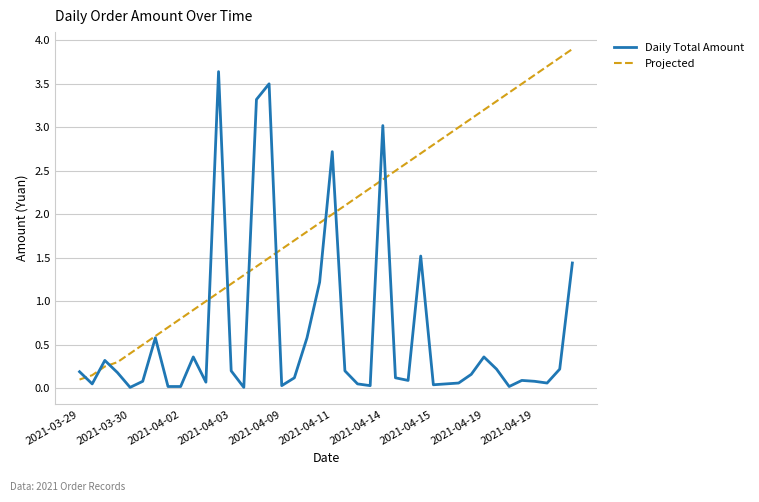

What is the maximum value shown in the chart?

3.9